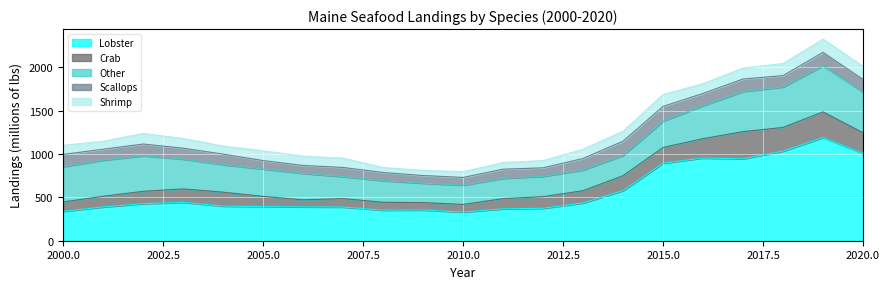

True or false: Shrimp has a value of 63 at 2003.

False